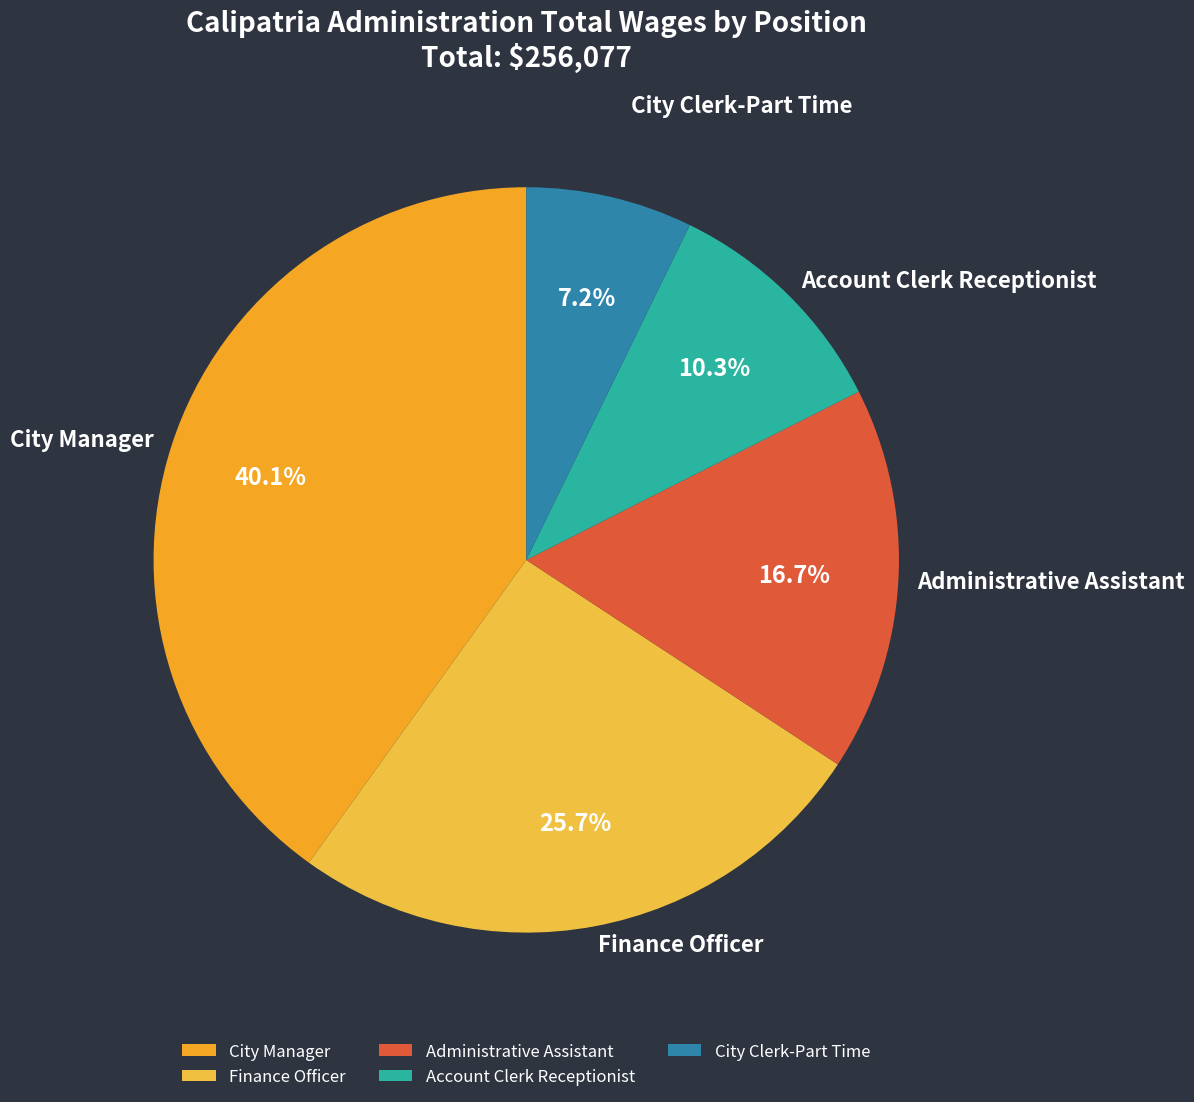

To the nearest percent, what is the difference between the Finance Officer and Account Clerk Receptionist slice percentages?

15%